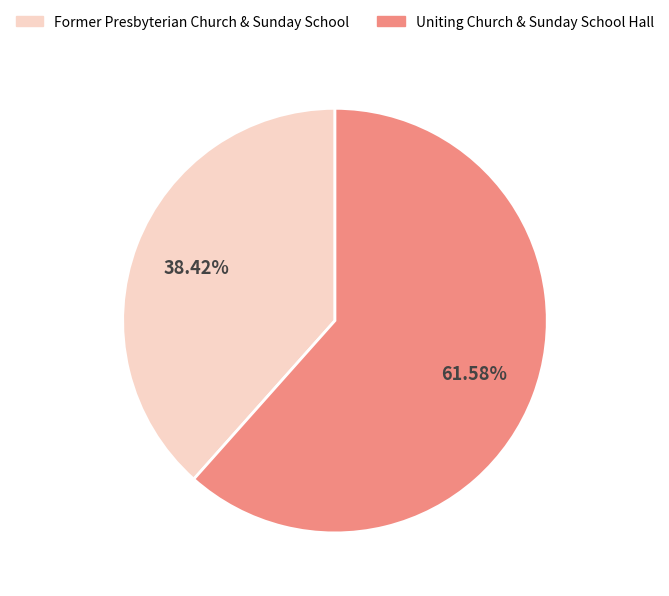

Rank the categories by value from highest to lowest.

Uniting Church & Sunday School Hall, Former Presbyterian Church & Sunday School